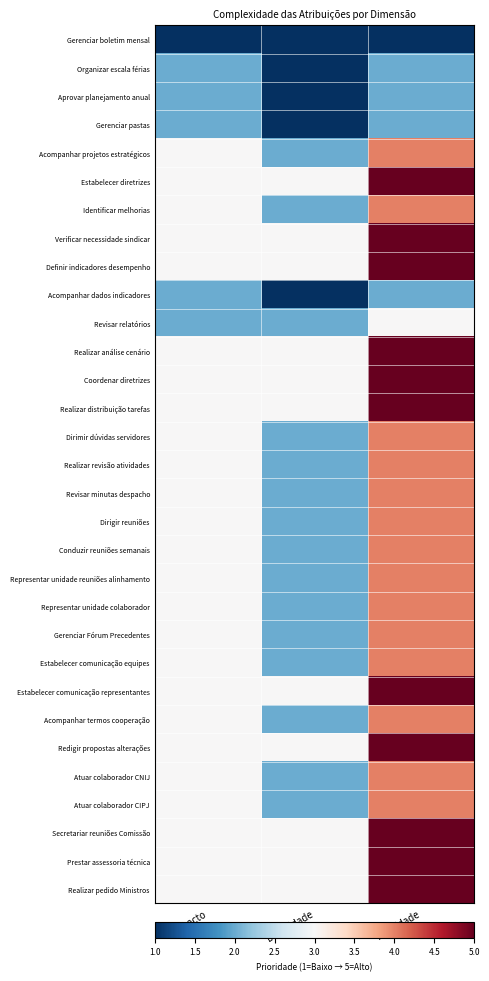

Reading right to left, what are all the values shown in this chart?

Gerenciar boletim mensal: Prioridade=1	Dificuldade=1	Impacto=1
Organizar escala férias: Prioridade=2	Dificuldade=1	Impacto=2
Aprovar planejamento anual: Prioridade=2	Dificuldade=1	Impacto=2
Gerenciar pastas: Prioridade=2	Dificuldade=1	Impacto=2
Acompanhar projetos estratégicos: Prioridade=4	Dificuldade=2	Impacto=3
Estabelecer diretrizes: Prioridade=5	Dificuldade=3	Impacto=3
Identificar melhorias: Prioridade=4	Dificuldade=2	Impacto=3
Verificar necessidade sindicar: Prioridade=5	Dificuldade=3	Impacto=3
Definir indicadores desempenho: Prioridade=5	Dificuldade=3	Impacto=3
Acompanhar dados indicadores: Prioridade=2	Dificuldade=1	Impacto=2
Revisar relatórios: Prioridade=3	Dificuldade=2	Impacto=2
Realizar análise cenário: Prioridade=5	Dificuldade=3	Impacto=3
Coordenar diretrizes: Prioridade=5	Dificuldade=3	Impacto=3
Realizar distribuição tarefas: Prioridade=5	Dificuldade=3	Impacto=3
Dirimir dúvidas servidores: Prioridade=4	Dificuldade=2	Impacto=3
Realizar revisão atividades: Prioridade=4	Dificuldade=2	Impacto=3
Revisar minutas despacho: Prioridade=4	Dificuldade=2	Impacto=3
Dirigir reuniões: Prioridade=4	Dificuldade=2	Impacto=3
Conduzir reuniões semanais: Prioridade=4	Dificuldade=2	Impacto=3
Representar unidade reuniões alinhamento: Prioridade=4	Dificuldade=2	Impacto=3
Representar unidade colaborador: Prioridade=4	Dificuldade=2	Impacto=3
Gerenciar Fórum Precedentes: Prioridade=4	Dificuldade=2	Impacto=3
Estabelecer comunicação equipes: Prioridade=4	Dificuldade=2	Impacto=3
Estabelecer comunicação representantes: Prioridade=5	Dificuldade=3	Impacto=3
Acompanhar termos cooperação: Prioridade=4	Dificuldade=2	Impacto=3
Redigir propostas alterações: Prioridade=5	Dificuldade=3	Impacto=3
Atuar colaborador CNIJ: Prioridade=4	Dificuldade=2	Impacto=3
Atuar colaborador CIPJ: Prioridade=4	Dificuldade=2	Impacto=3
Secretariar reuniões Comissão: Prioridade=5	Dificuldade=3	Impacto=3
Prestar assessoria técnica: Prioridade=5	Dificuldade=3	Impacto=3
Realizar pedido Ministros: Prioridade=5	Dificuldade=3	Impacto=3